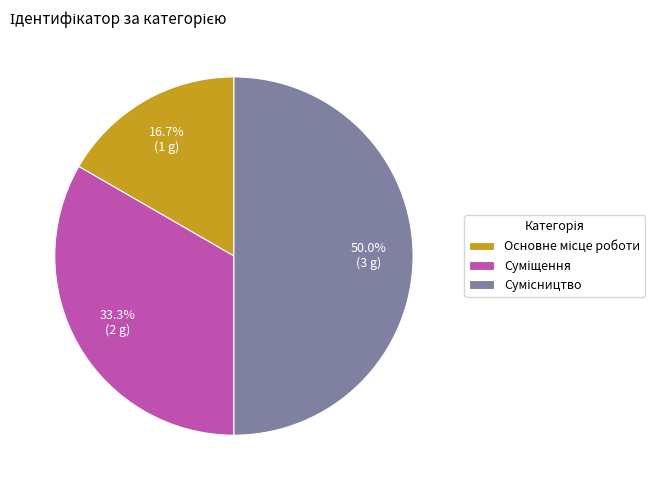

True or false: Сумісництво accounts for 45% of the total.

False